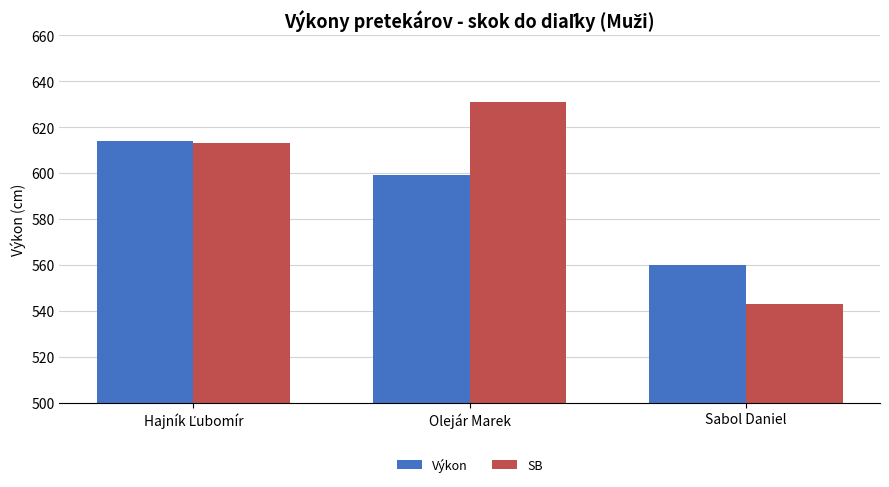

What is the total value across all series at Sabol Daniel?

1103